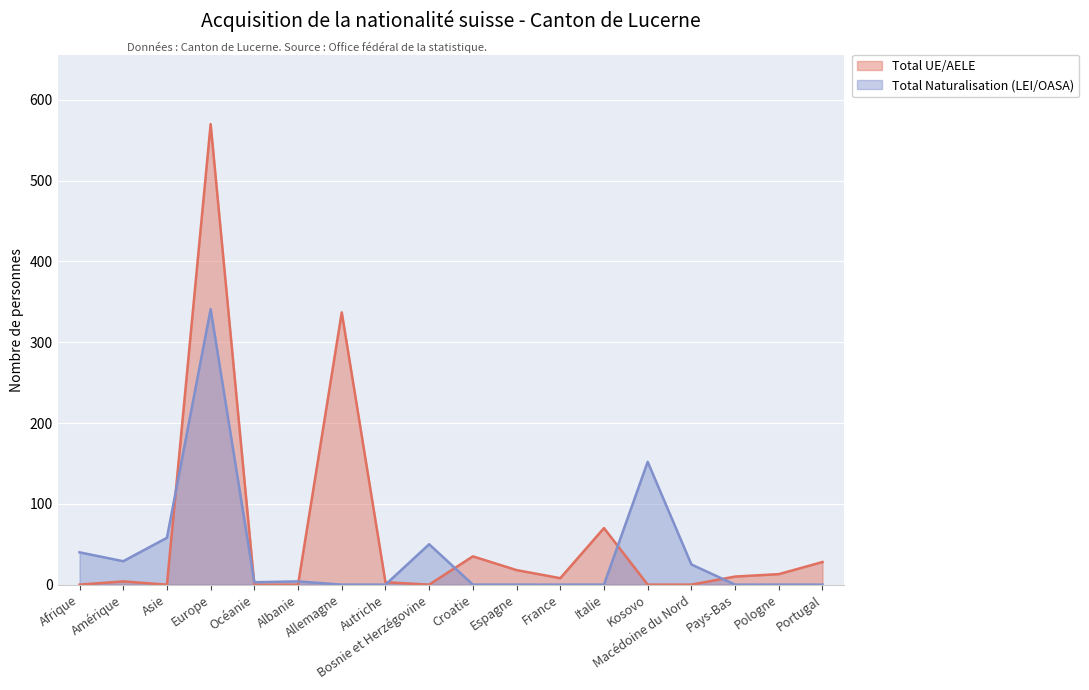

List the labels in order of Total Naturalisation (LEI/OASA) value, largest first.

Europe, Kosovo, Asie, Bosnie et Herzégovine, Afrique, Amérique, Macédoine du Nord, Albanie, Océanie, Allemagne, Autriche, Croatie, Espagne, France, Italie, Pays-Bas, Pologne, Portugal